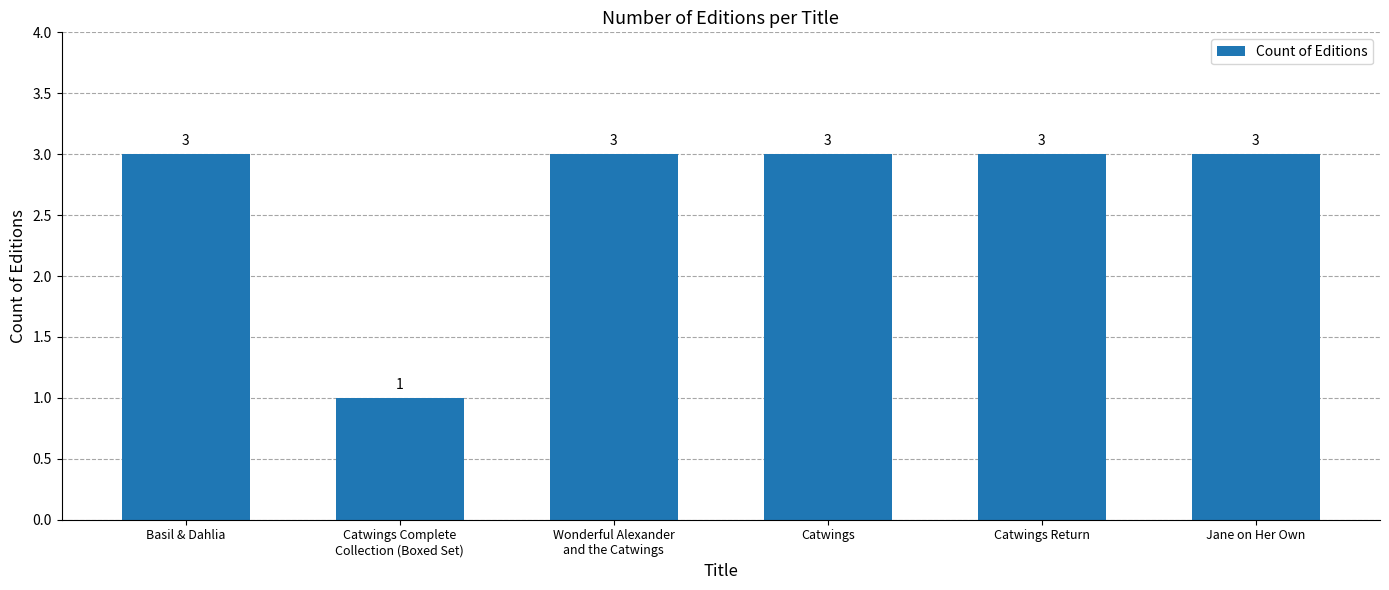

What is the difference between the values at Catwings Complete
Collection (Boxed Set) and Catwings Return?

2